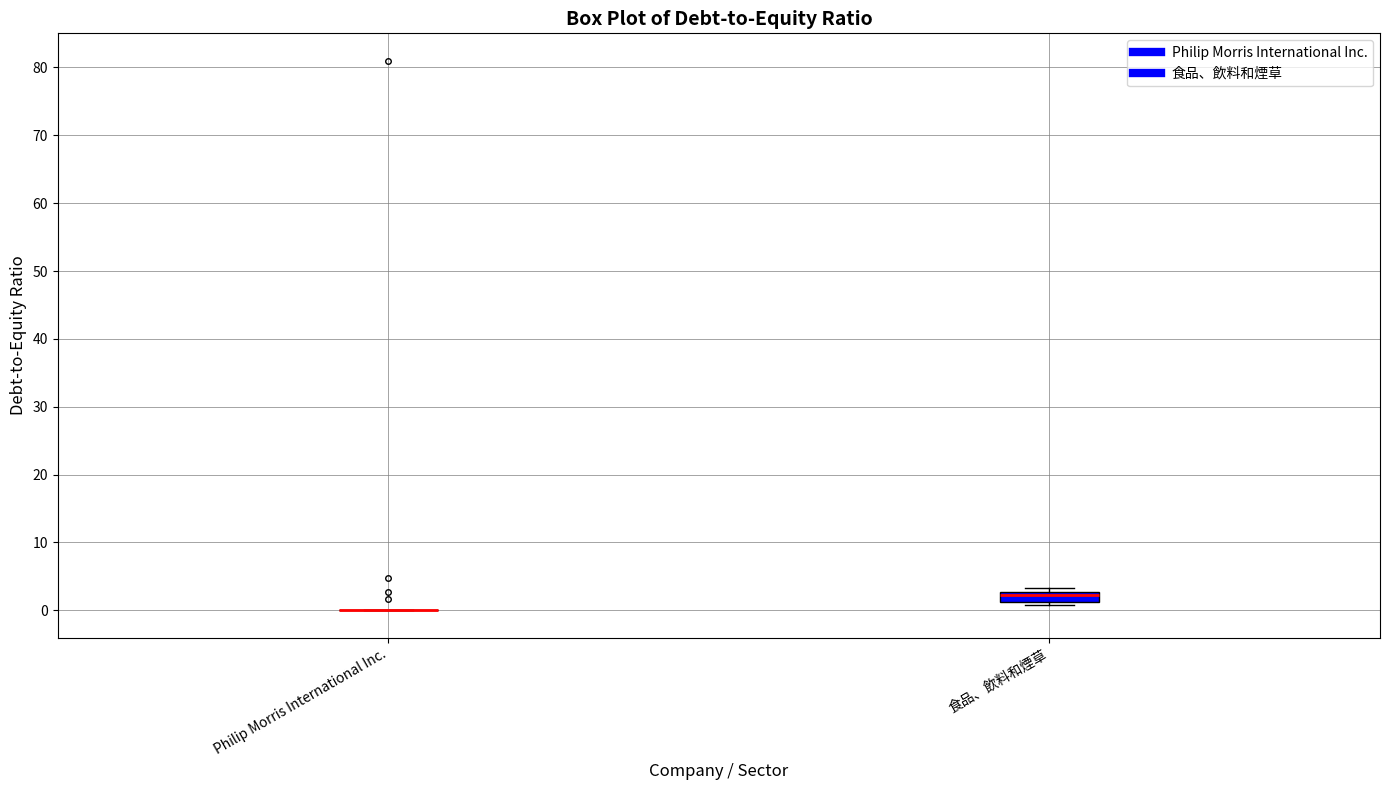

Comparing the boxes themselves (not the whiskers), which one is the tallest?

食品、飲料和煙草